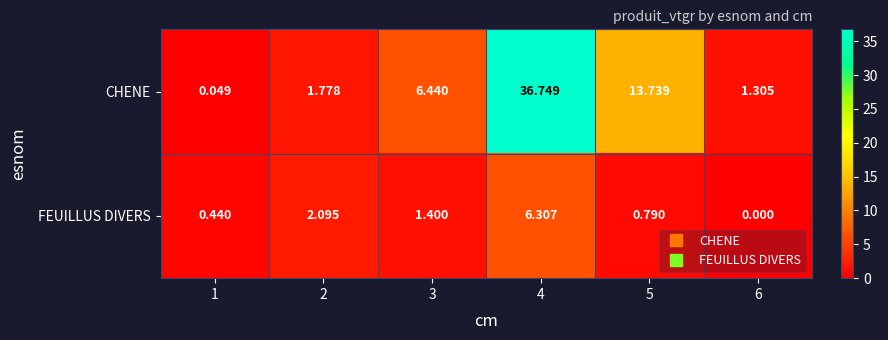

Is the value of FEUILLUS DIVERS at 2 greater than the value of CHENE at 1?

Yes